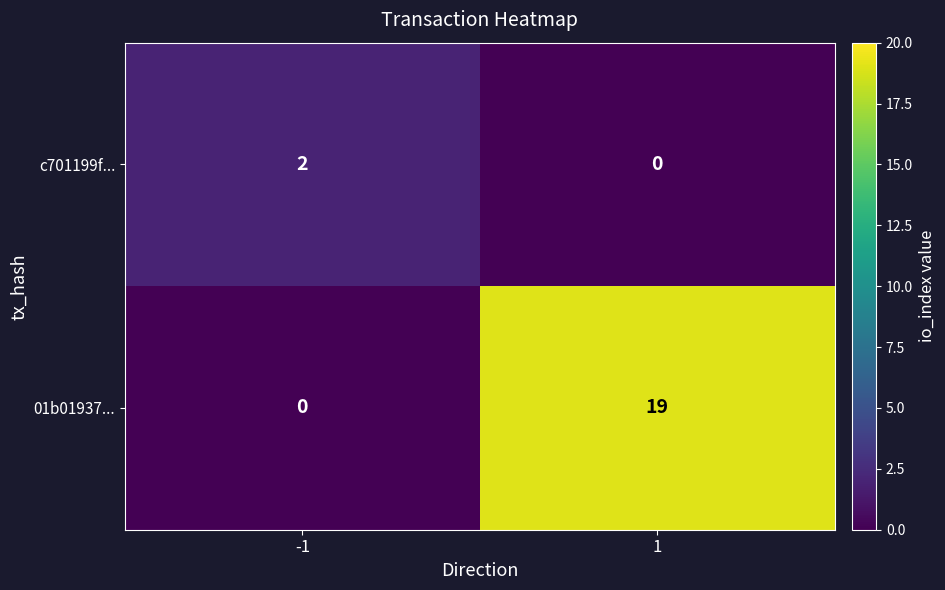

At how many categories does at least one series exceed 10?

1